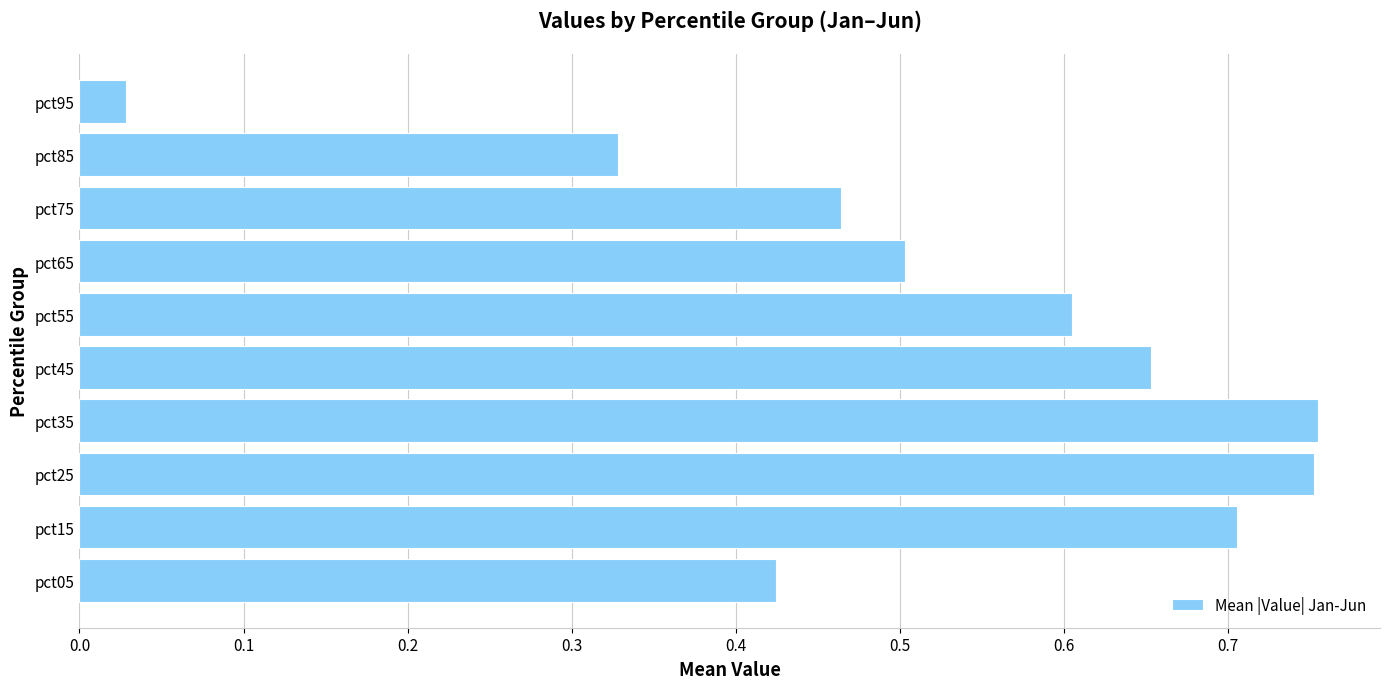

Are the bars grouped side by side (vs. stacked)?

No